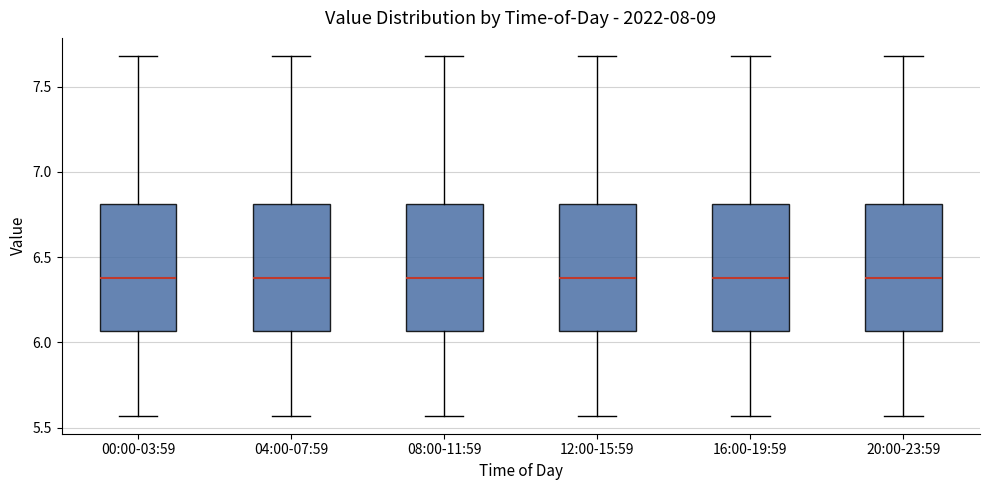

Reading left to right, transcribe this box plot: for each box, give where its median line is, the range the box spans, and where its two whiskers end, as read against the y-axis. The values are not printed on the chart, so give them approximately, as read against the axis.

00:00-03:59: median 6.40, box 6.05 to 6.80, whiskers 5.55 to 7.70
04:00-07:59: median 6.40, box 6.05 to 6.80, whiskers 5.55 to 7.70
08:00-11:59: median 6.40, box 6.05 to 6.80, whiskers 5.55 to 7.70
12:00-15:59: median 6.40, box 6.05 to 6.80, whiskers 5.55 to 7.70
16:00-19:59: median 6.40, box 6.05 to 6.80, whiskers 5.55 to 7.70
20:00-23:59: median 6.40, box 6.05 to 6.80, whiskers 5.55 to 7.70